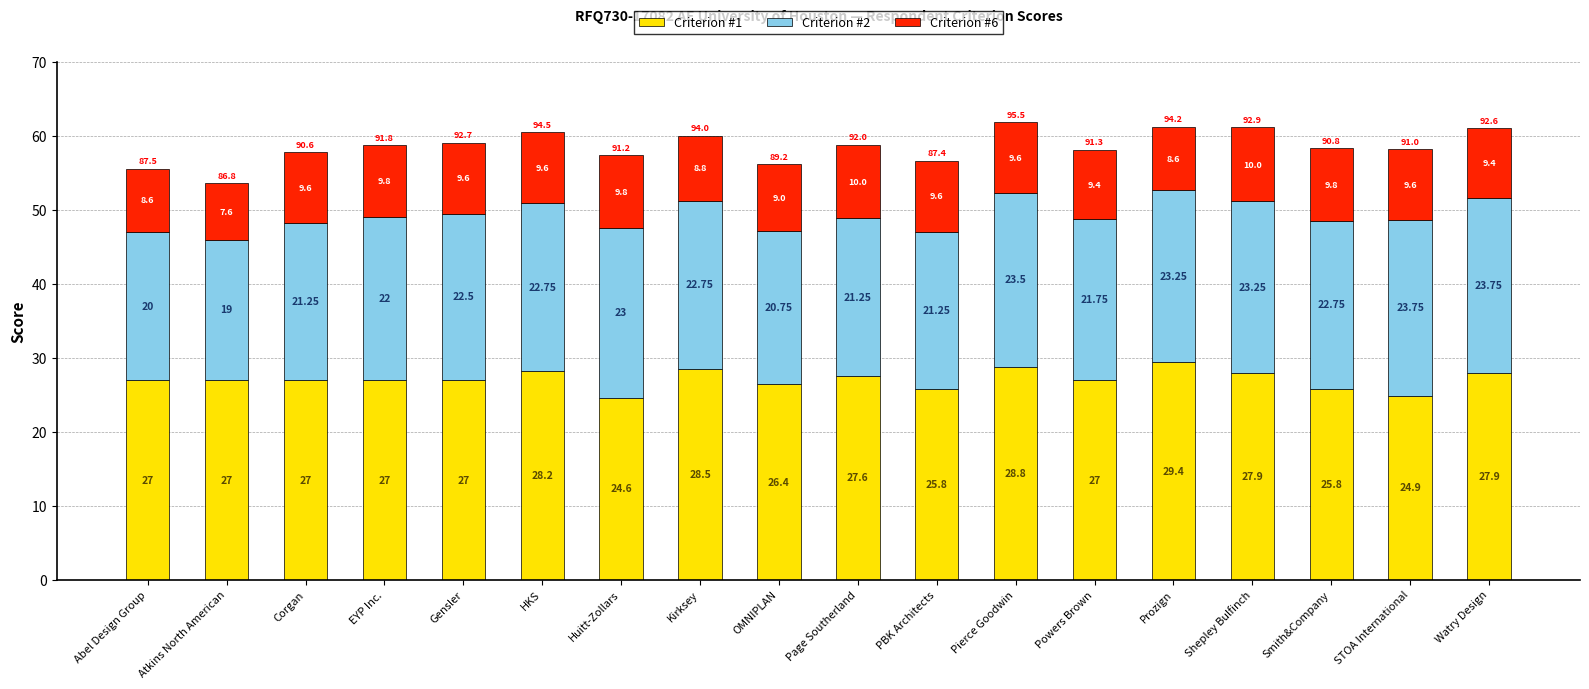

At which category is the sum across all series the highest?

Pierce Goodwin